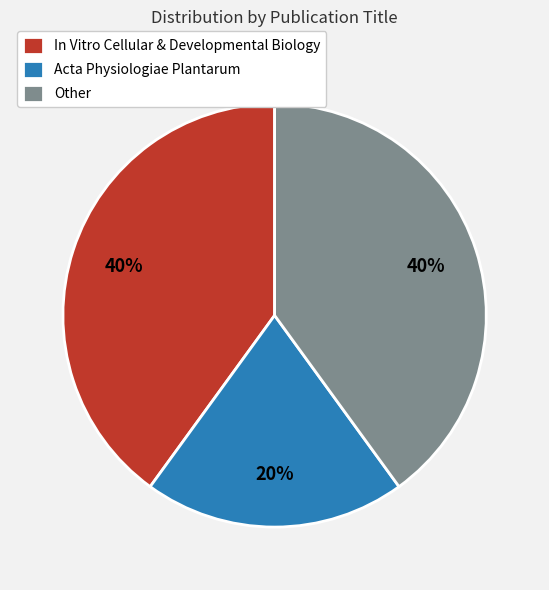

Is it true that Acta Physiologiae Plantarum is 20% of the pie?

True